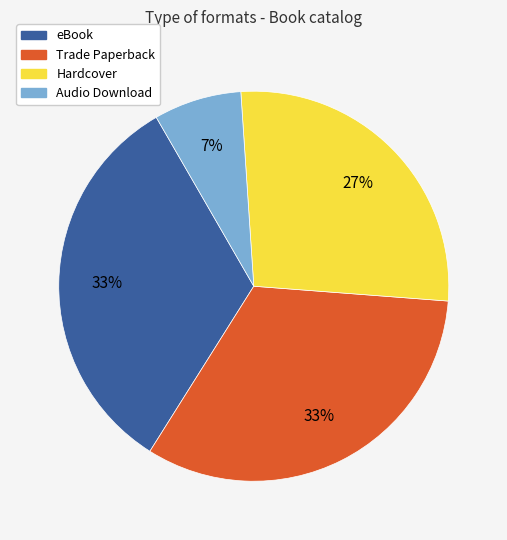

True or false: Hardcover accounts for 27% of the total.

True